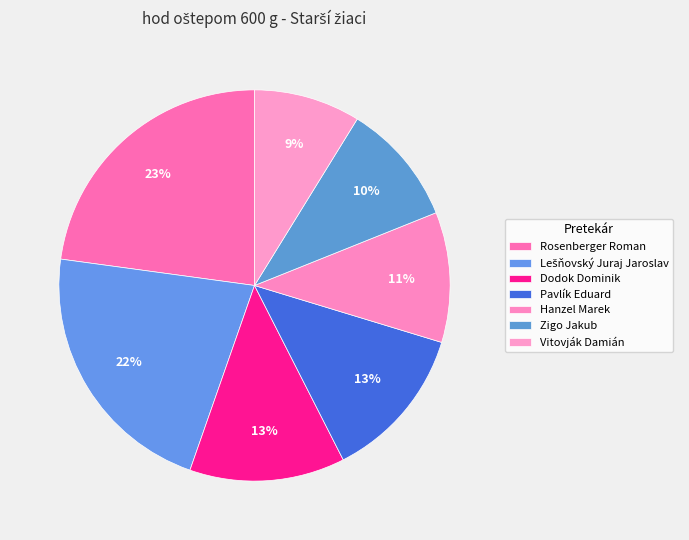

Between Rosenberger Roman and Dodok Dominik, which is larger?

Rosenberger Roman